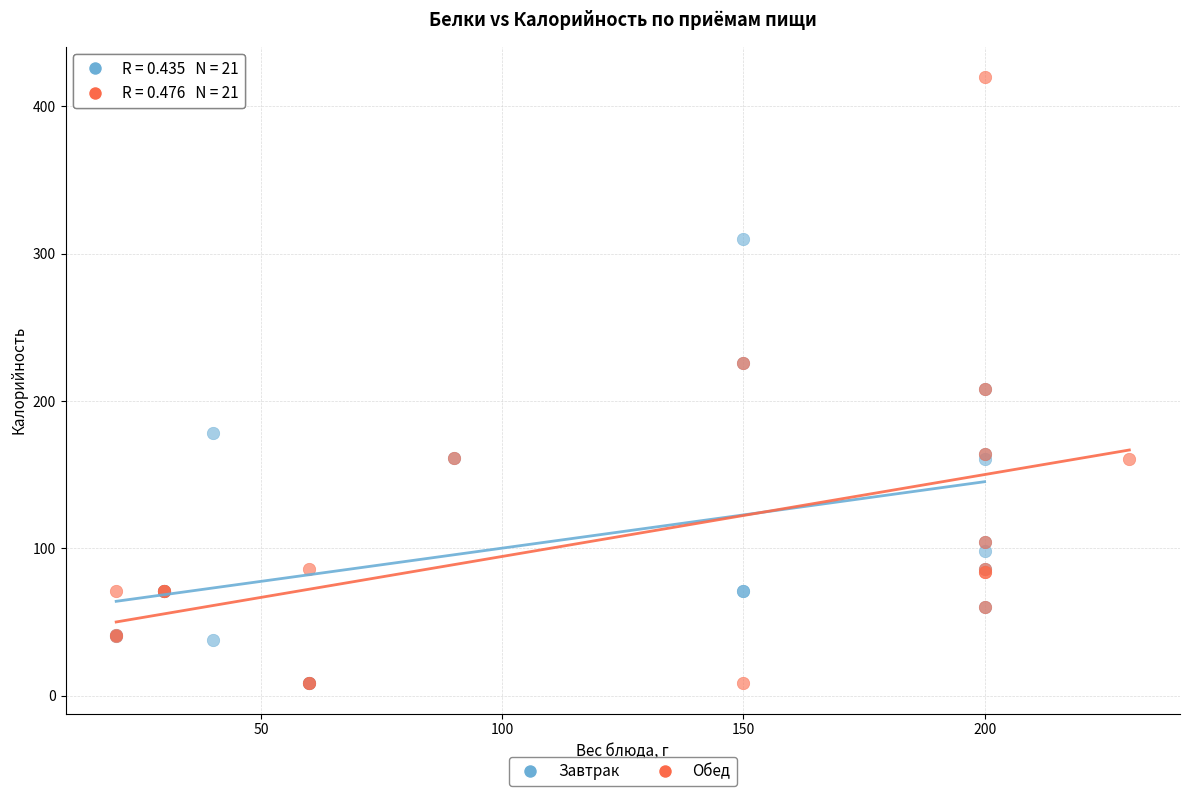

Which series has the largest Y range (max minus min)?

Обед